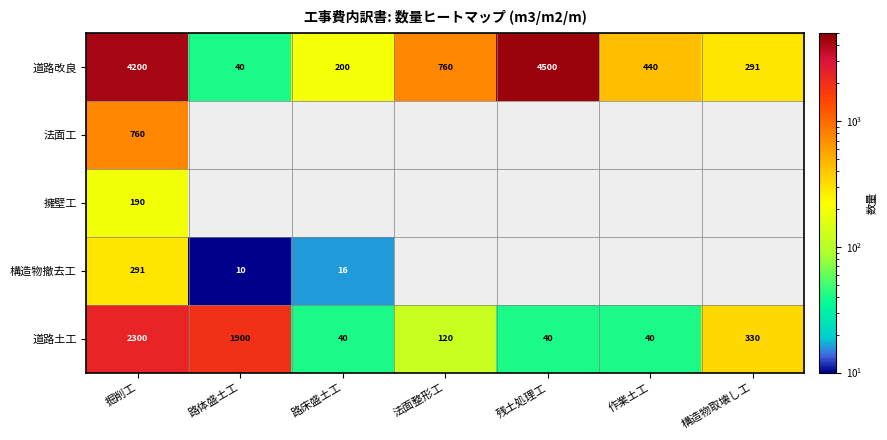

What is the lowest value of the 道路土工 series?

40